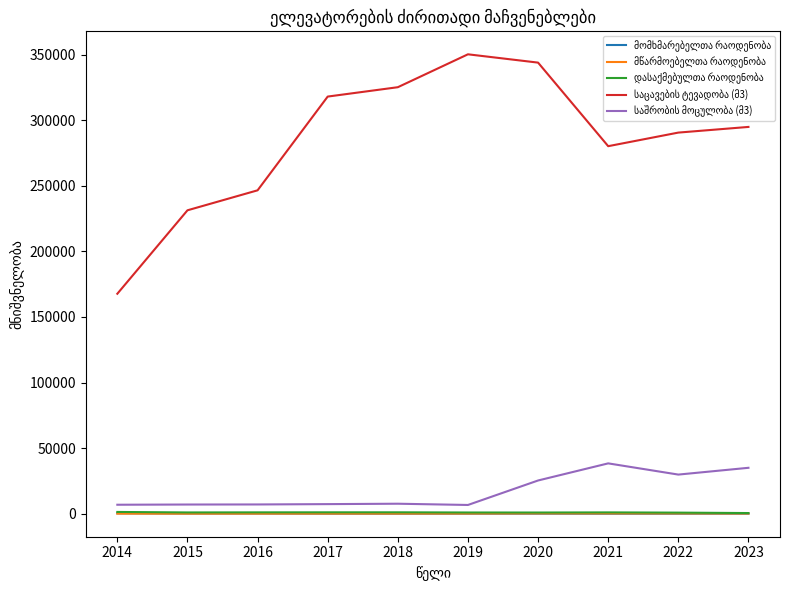

At which category is the sum across all series the highest?

2020